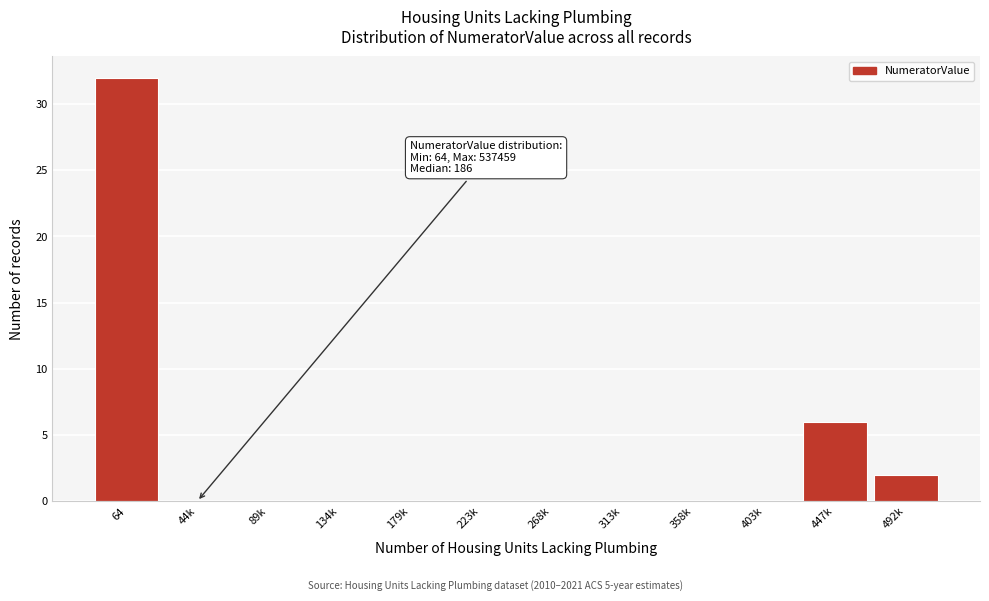

Reading right to left, extract all data points from this chart.

492k=2	447k=6	403k=0	358k=0	313k=0	268k=0	223k=0	179k=0	134k=0	89k=0	44k=0	64=32